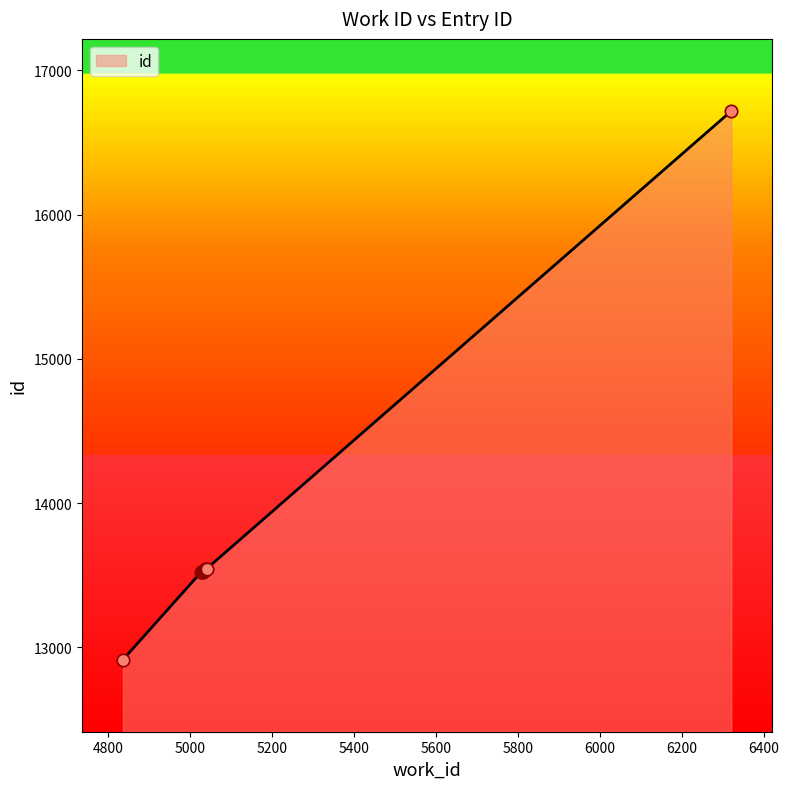

What is the change in value from 5027 to 5030?

+3